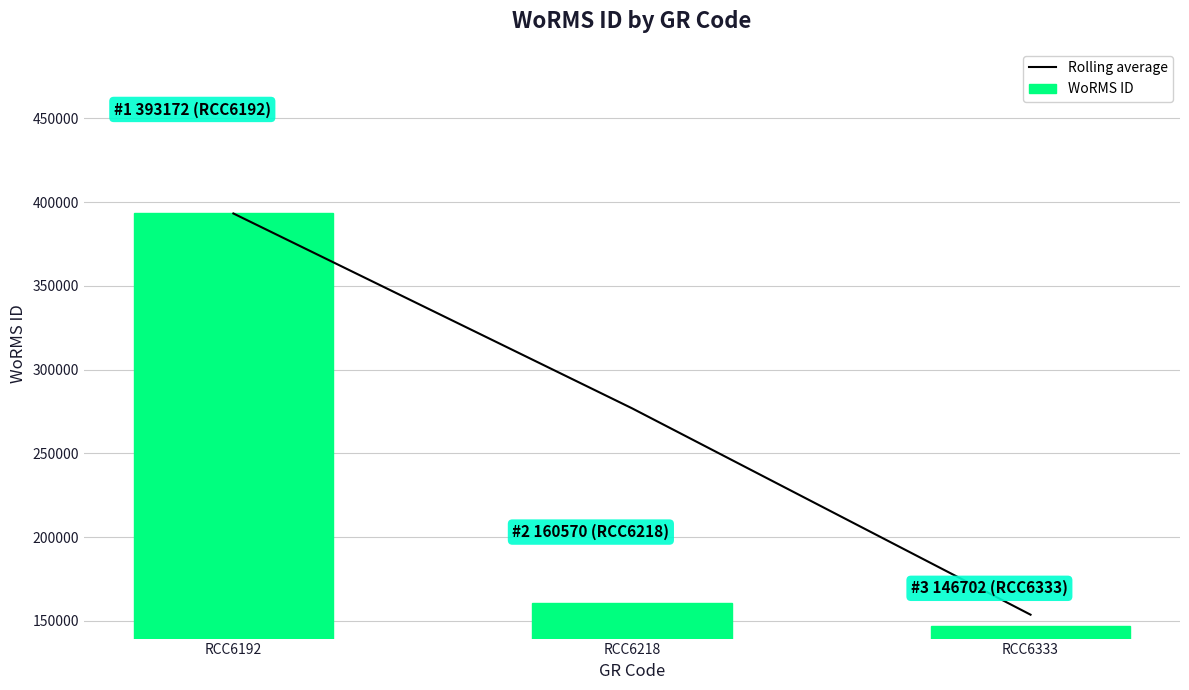

At RCC6333, list the series in order from largest to smallest.

Rolling average, WoRMS ID